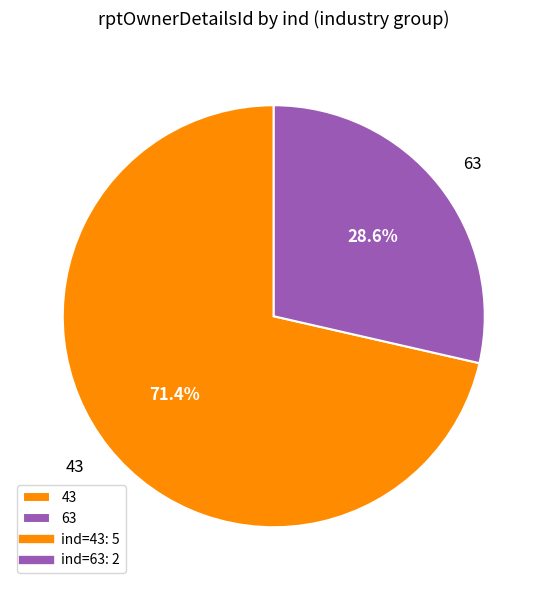

Between 63 and 43, which is larger?

43